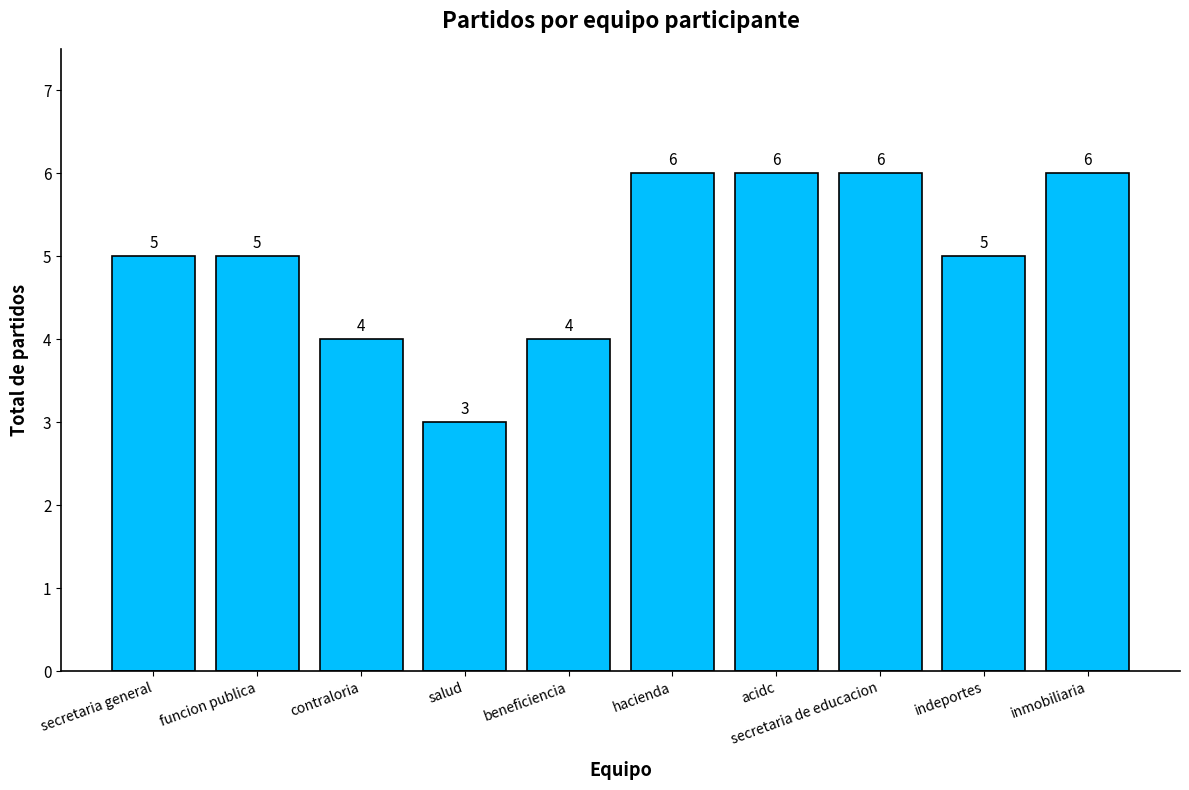

What is the approximate value at funcion publica?

5